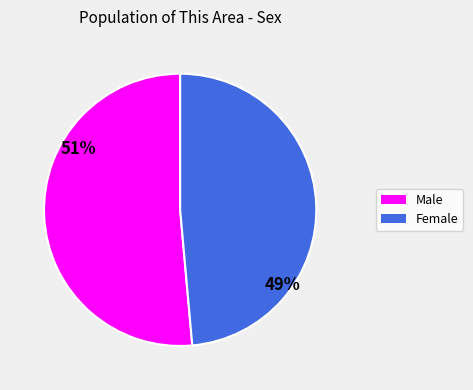

To the nearest percent, what portion does Female represent?

49%